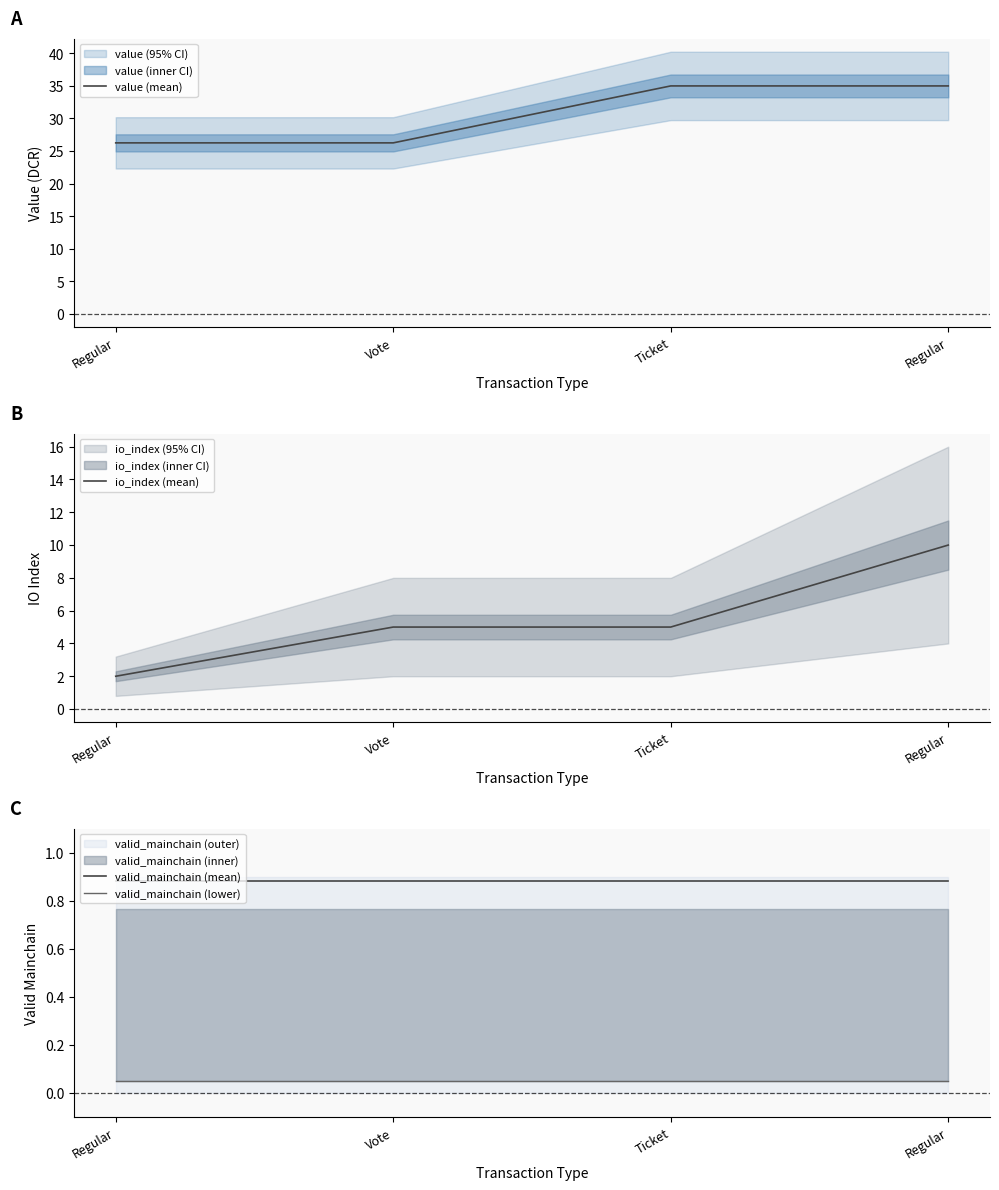

What is the difference between the highest and lowest values at Regular?

26.2